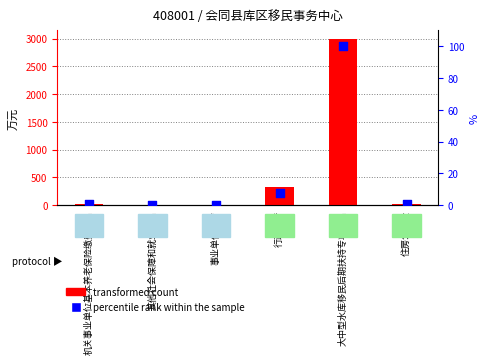

Which series has the largest Y range (max minus min)?

transformed count